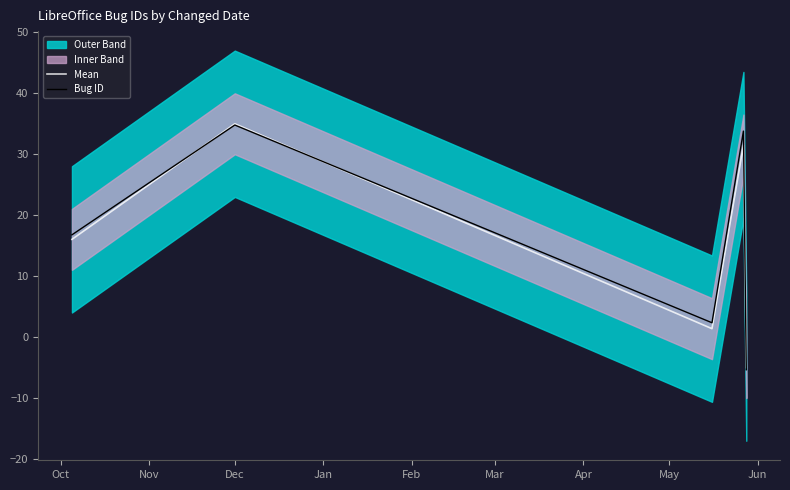

True or false: Bug ID and Mean intersect in this chart.

True